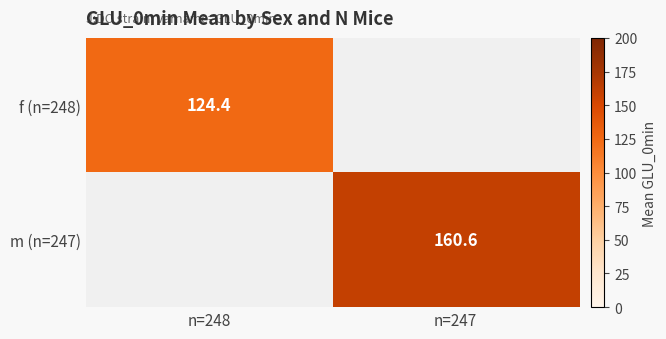

The f (n=248) series shows 124.4 at n=248. True or false?

True